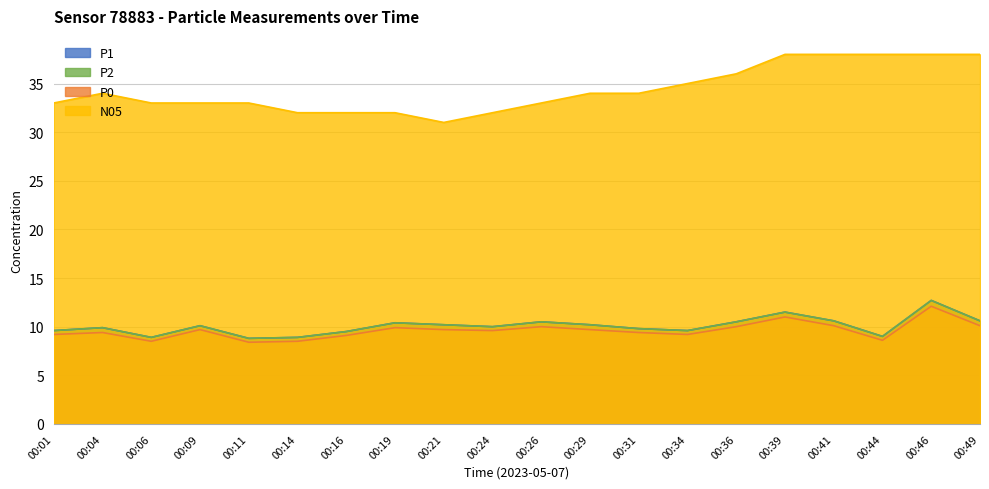

How many lines are shown in the chart?

4